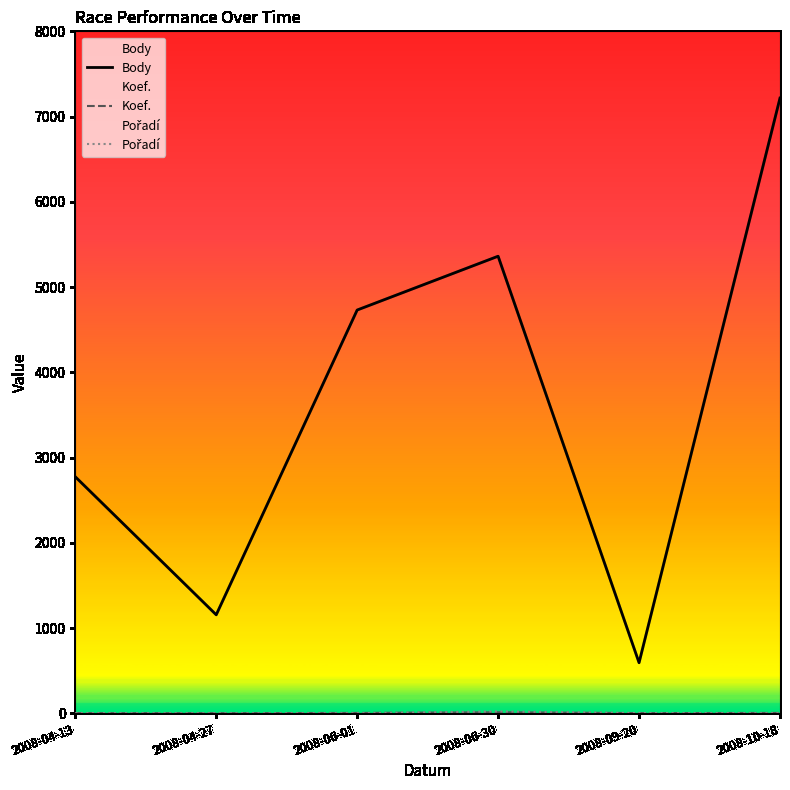

In Koef., how many points are lower than both neighbors (excluding endpoints)?

2